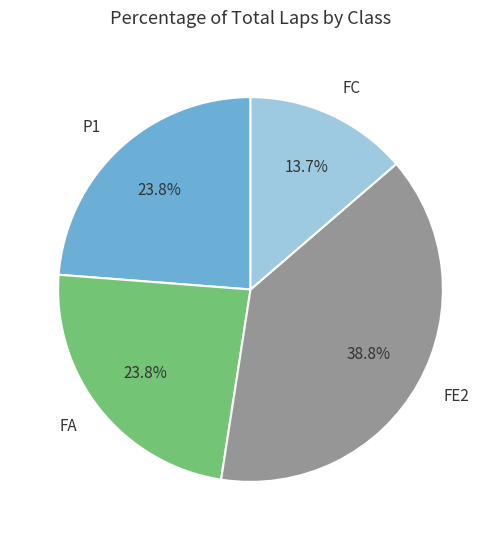

What percentage is NOT represented by P1?

76.2%